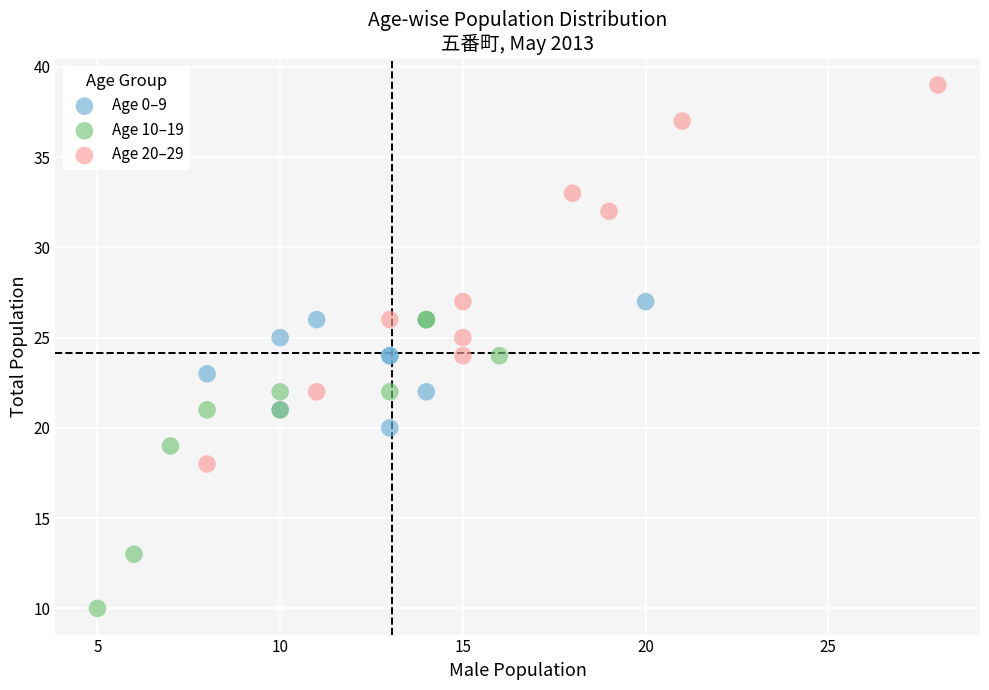

Which series contains the lowest Y value?

Age 10–19